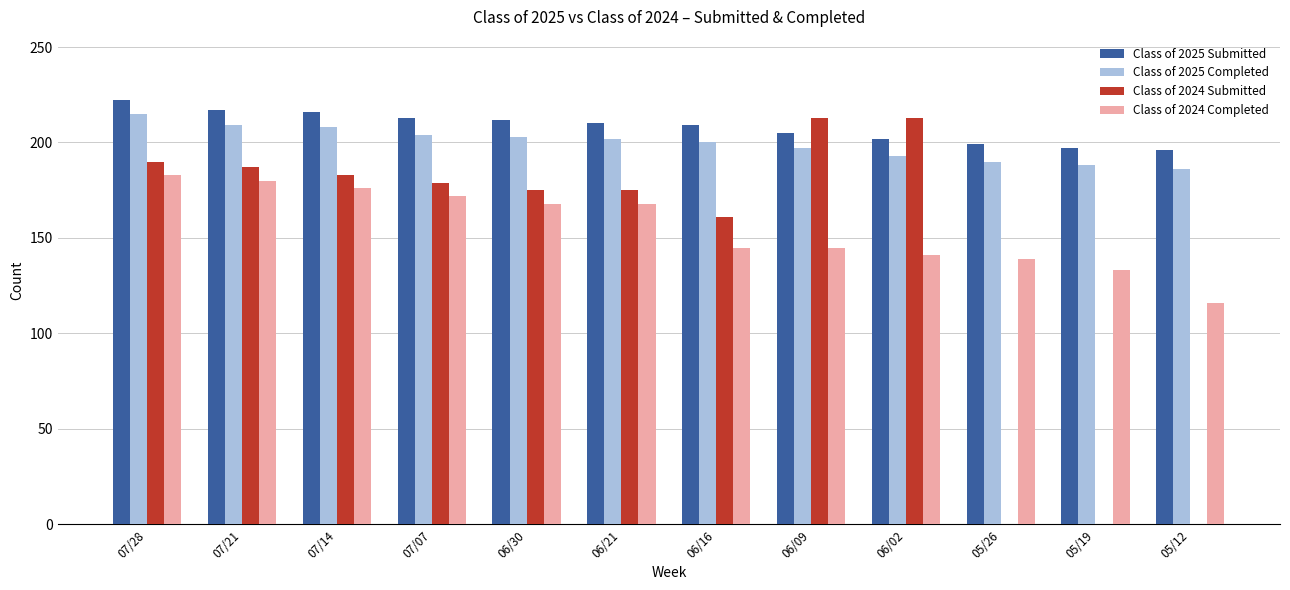

What are all the series names shown in the legend?

Class of 2025 Submitted, Class of 2025 Completed, Class of 2024 Submitted, Class of 2024 Completed